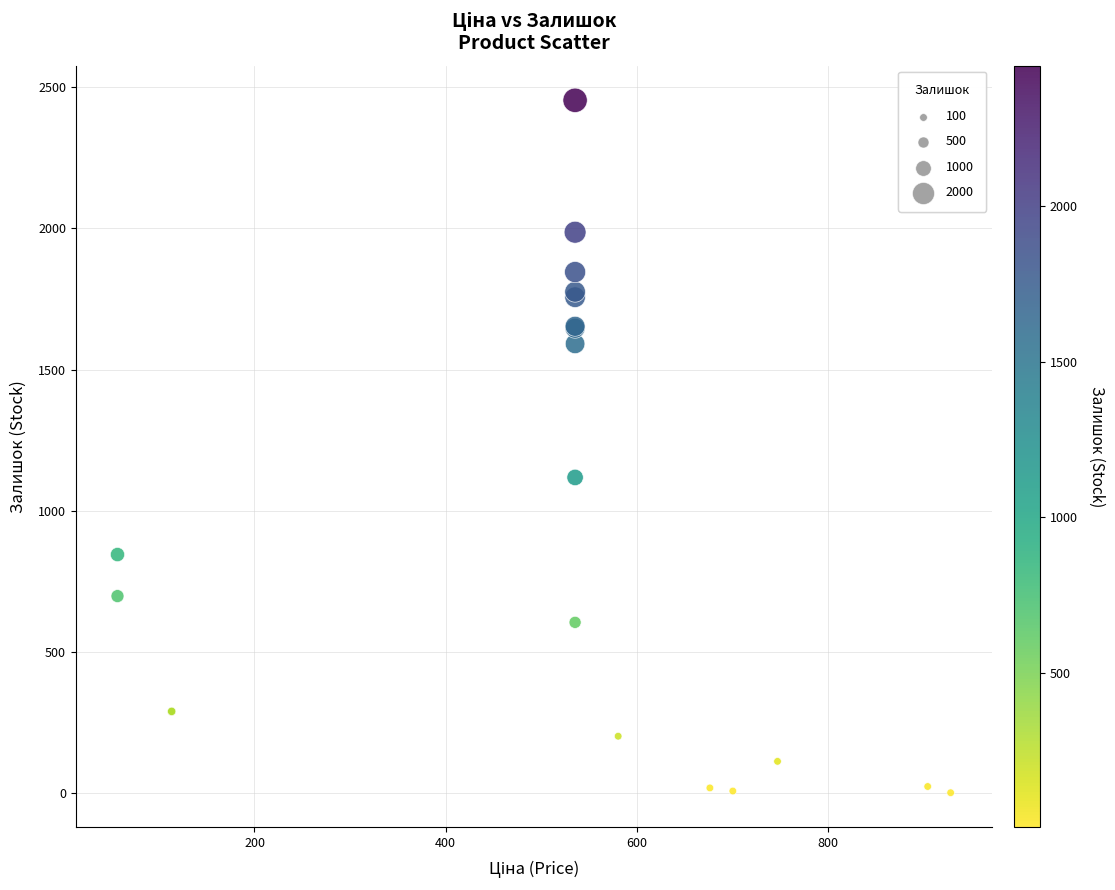

What Y value in the scatter plot is closest to 1227?

1118